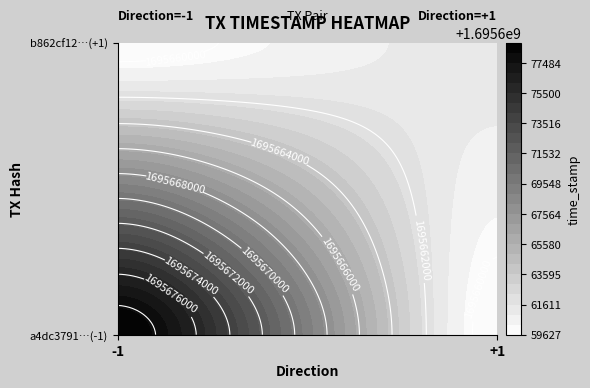

Rank the series by their maximum value, from lowest to highest.

b862cf128357ba497b331232d0d5763c7a17d3f, a4dc3791027af338aa4e6a0a83f22af9da64baf